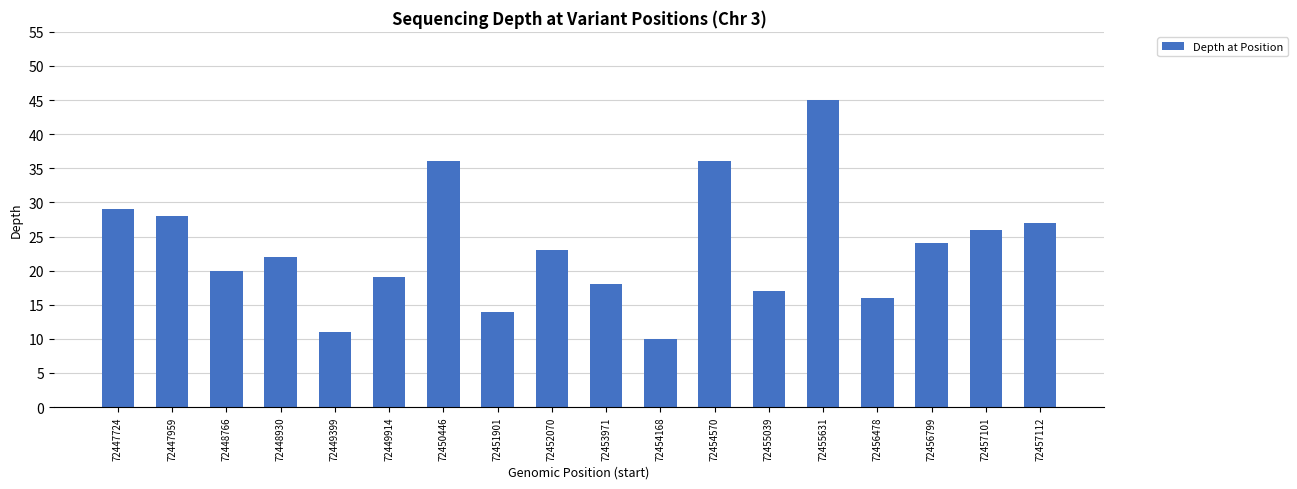

Reading left to right, extract all data points from this chart.

29	28	20	22	11	19	36	14	23	18	10	36	17	45	16	24	26	27